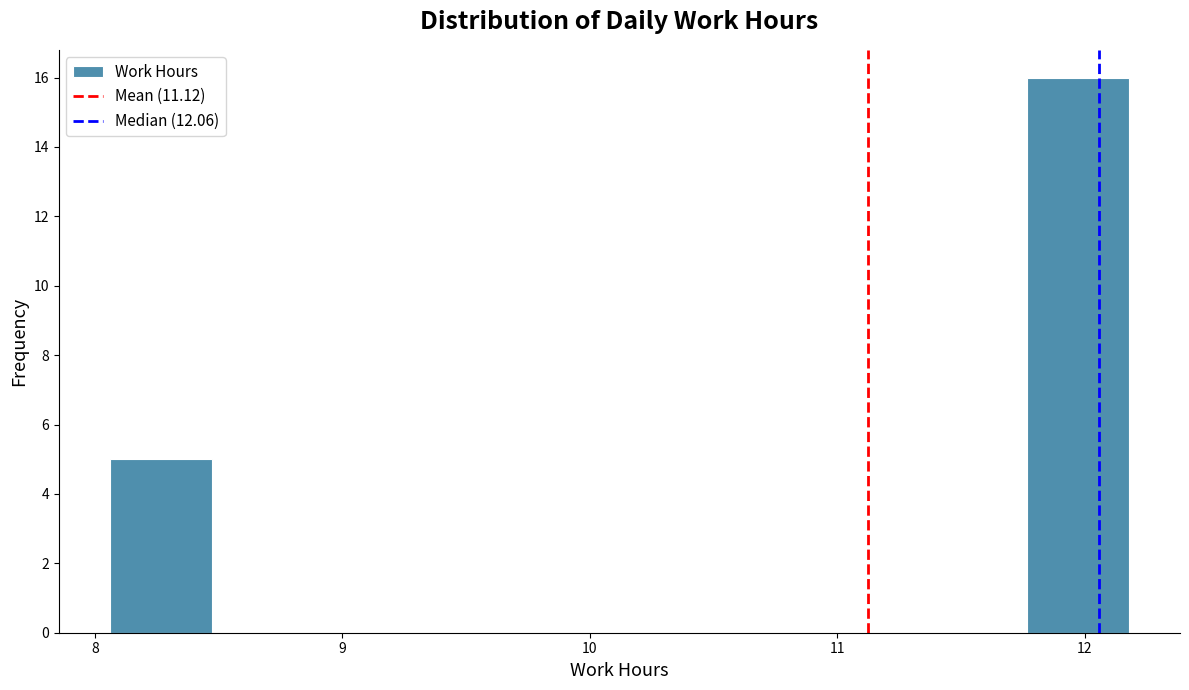

How tall is the bar that spans 8.1 to 8.5 on the x-axis? Neither the bar edges nor the heights are printed on the chart, so give them approximately, as read against the axes.

5